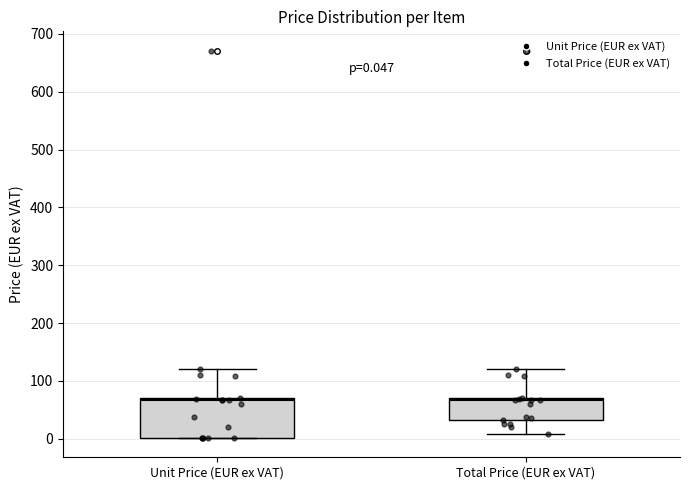

Comparing the boxes themselves (not the whiskers), which one is the tallest?

Unit Price (EUR ex VAT)